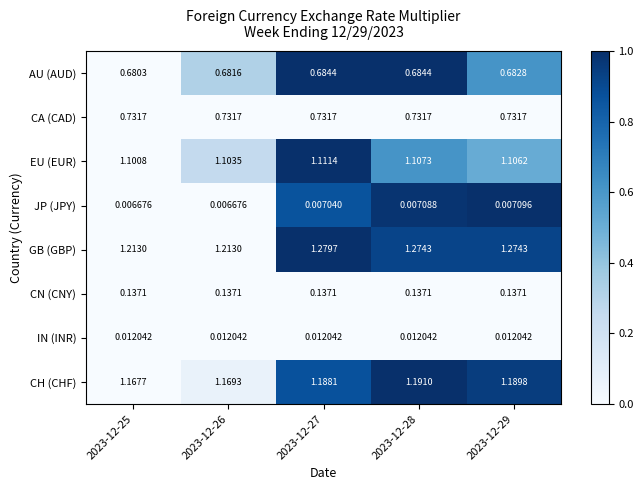

At 2023-12-28, list the series in order from largest to smallest.

GB (GBP), CH (CHF), EU (EUR), CA (CAD), AU (AUD), CN (CNY), IN (INR), JP (JPY)